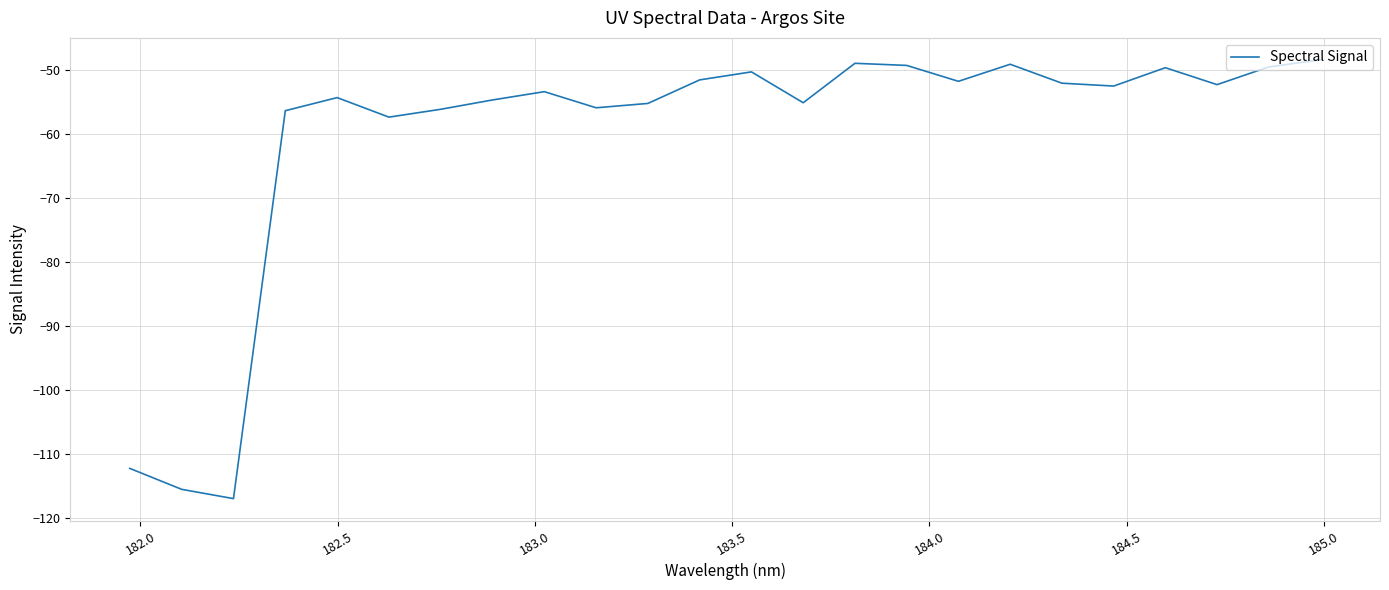

What is the greatest value displayed?

-48.5